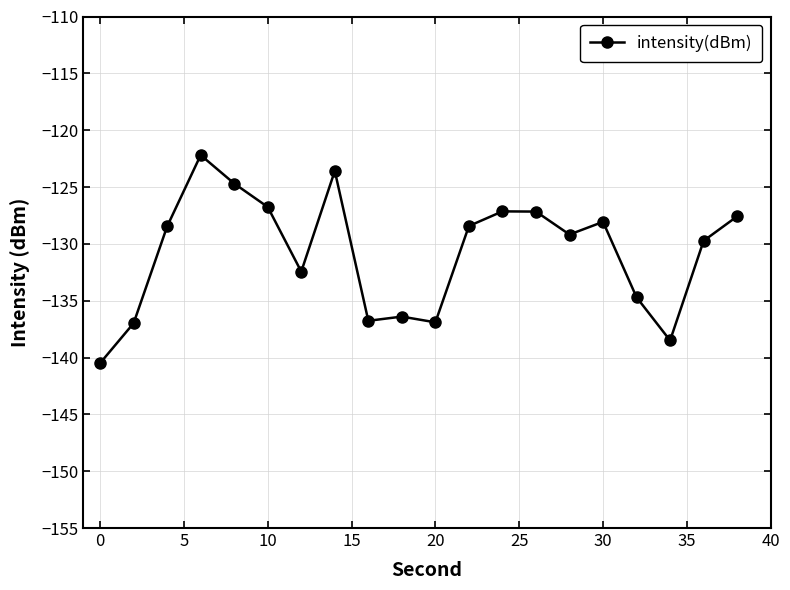

What is the sum of all values?

-2616.2